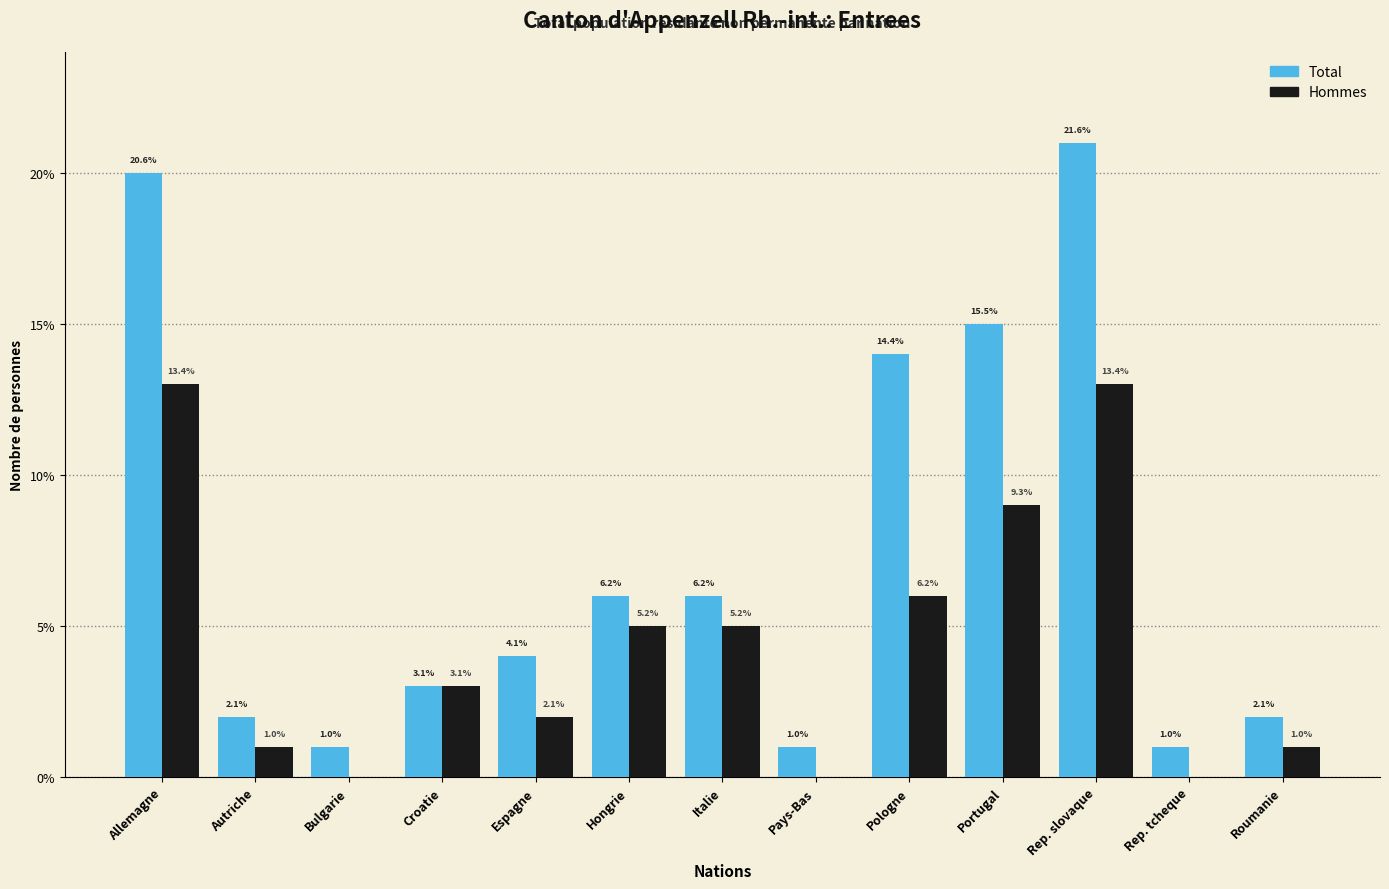

How many groups of bars are there?

13